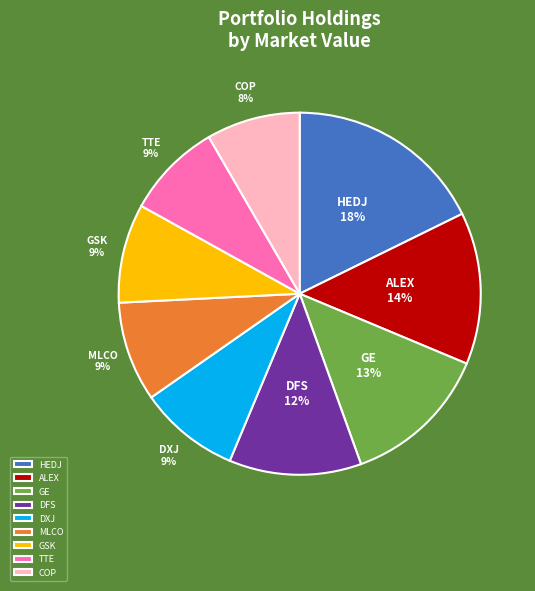

Does any single category account for the majority?

No